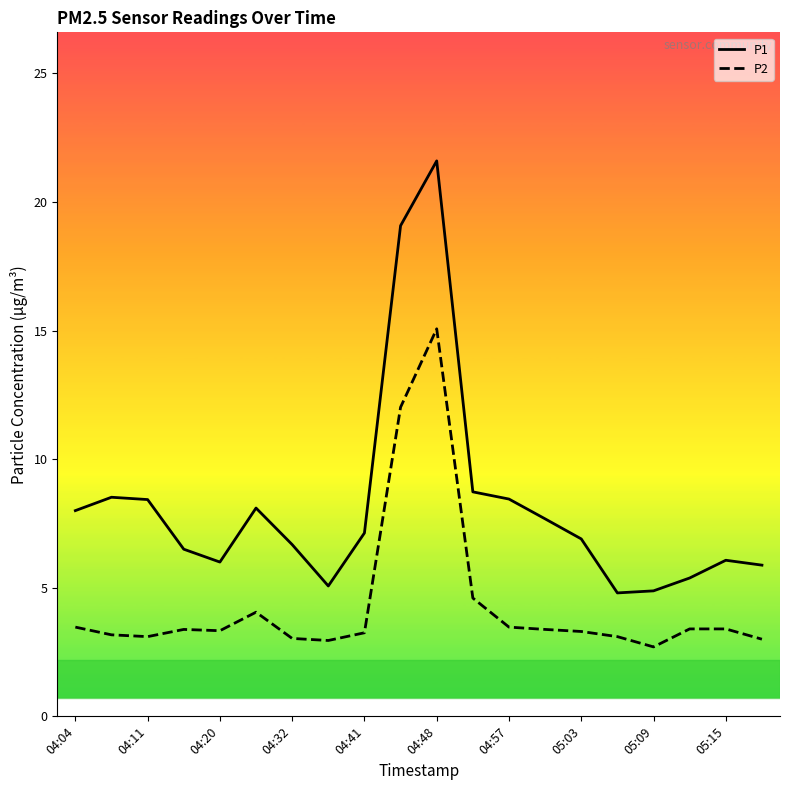

How many distinct data groups are displayed?

2